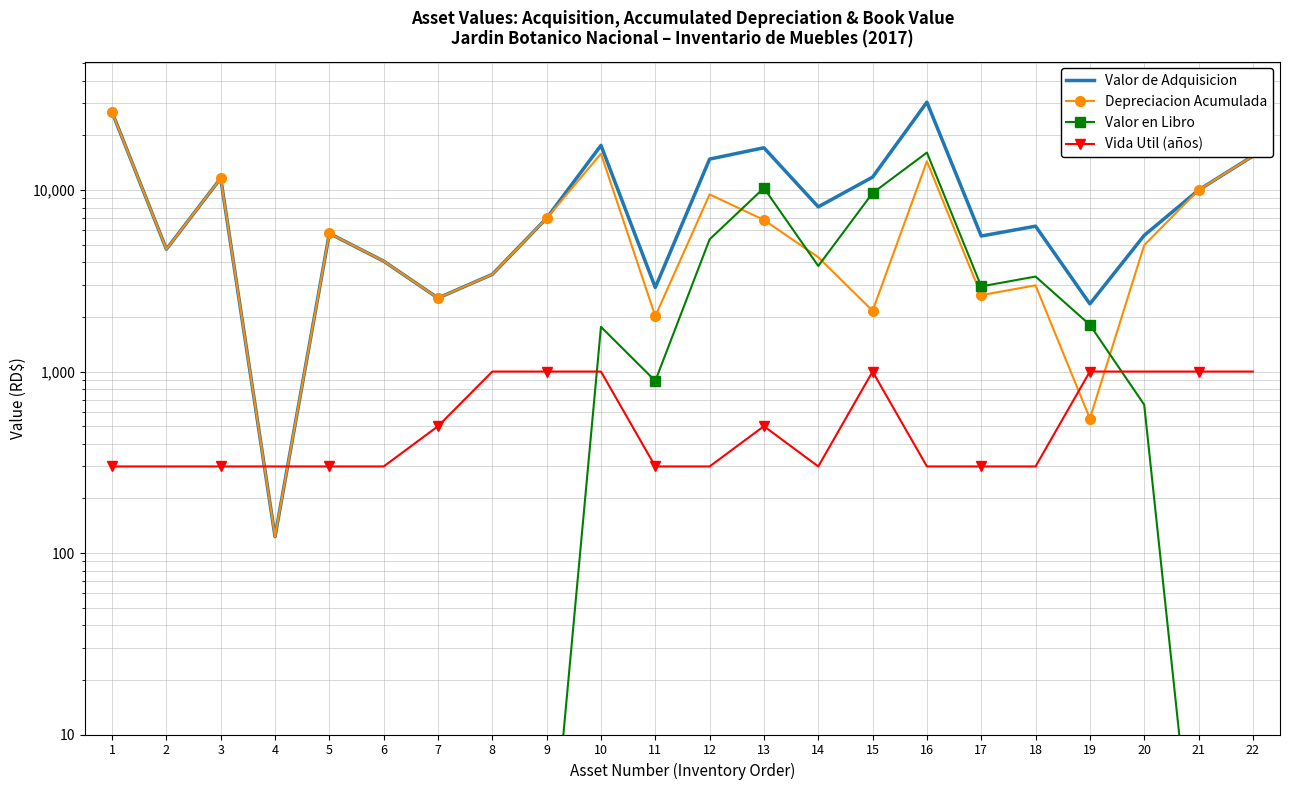

What is the value of the Vida Util (años) point at the 9th from the left?

1000.0